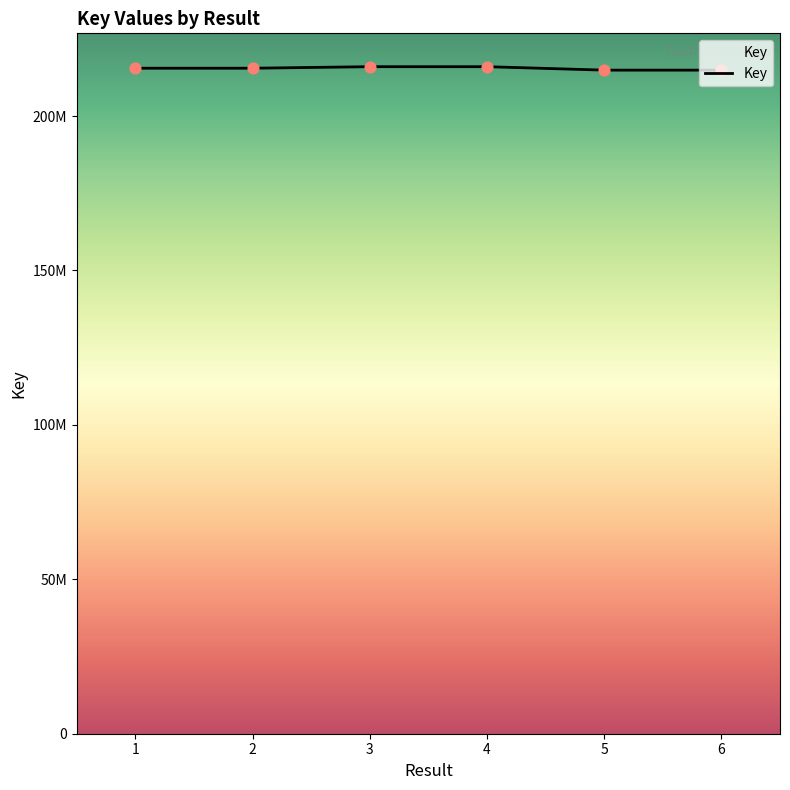

Between 2 and 3, which is larger?

3